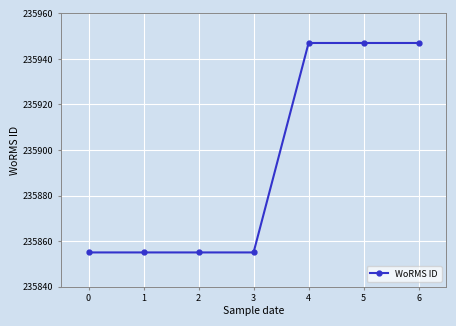

What is the change in value from 1 to 6?

+92